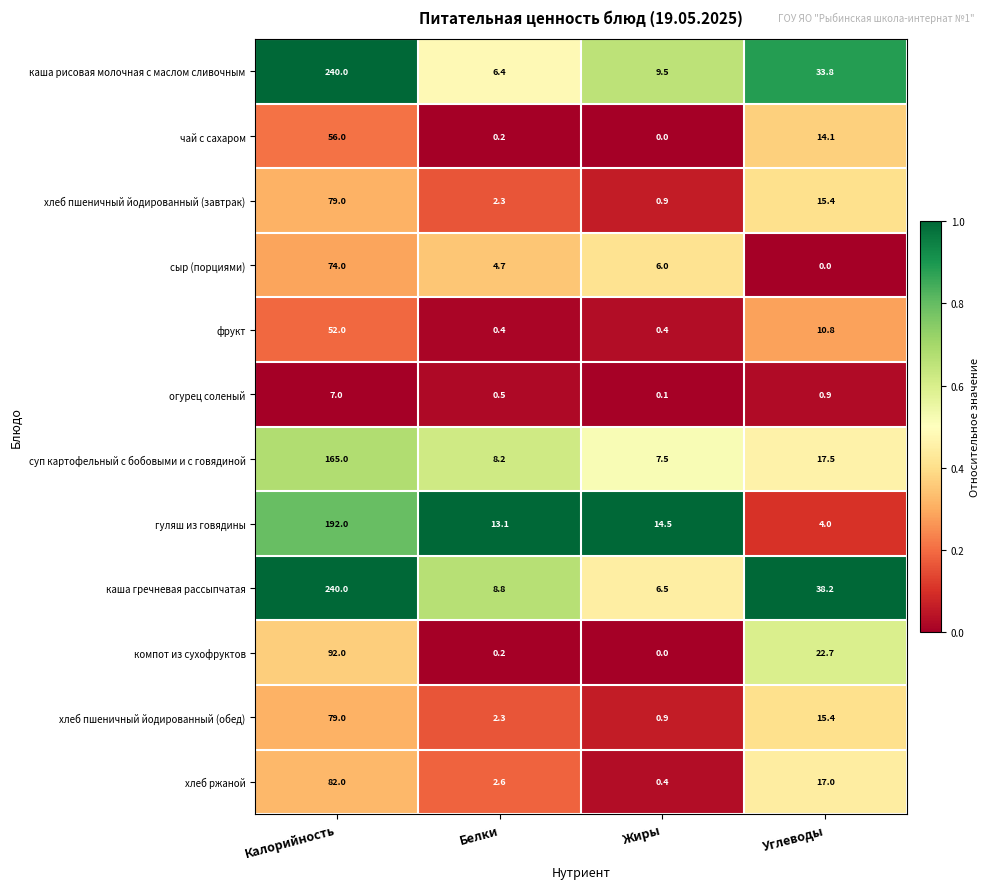

The value of суп картофельный с бобовыми и с говядиной at Жиры is 7.5. True or false?

True